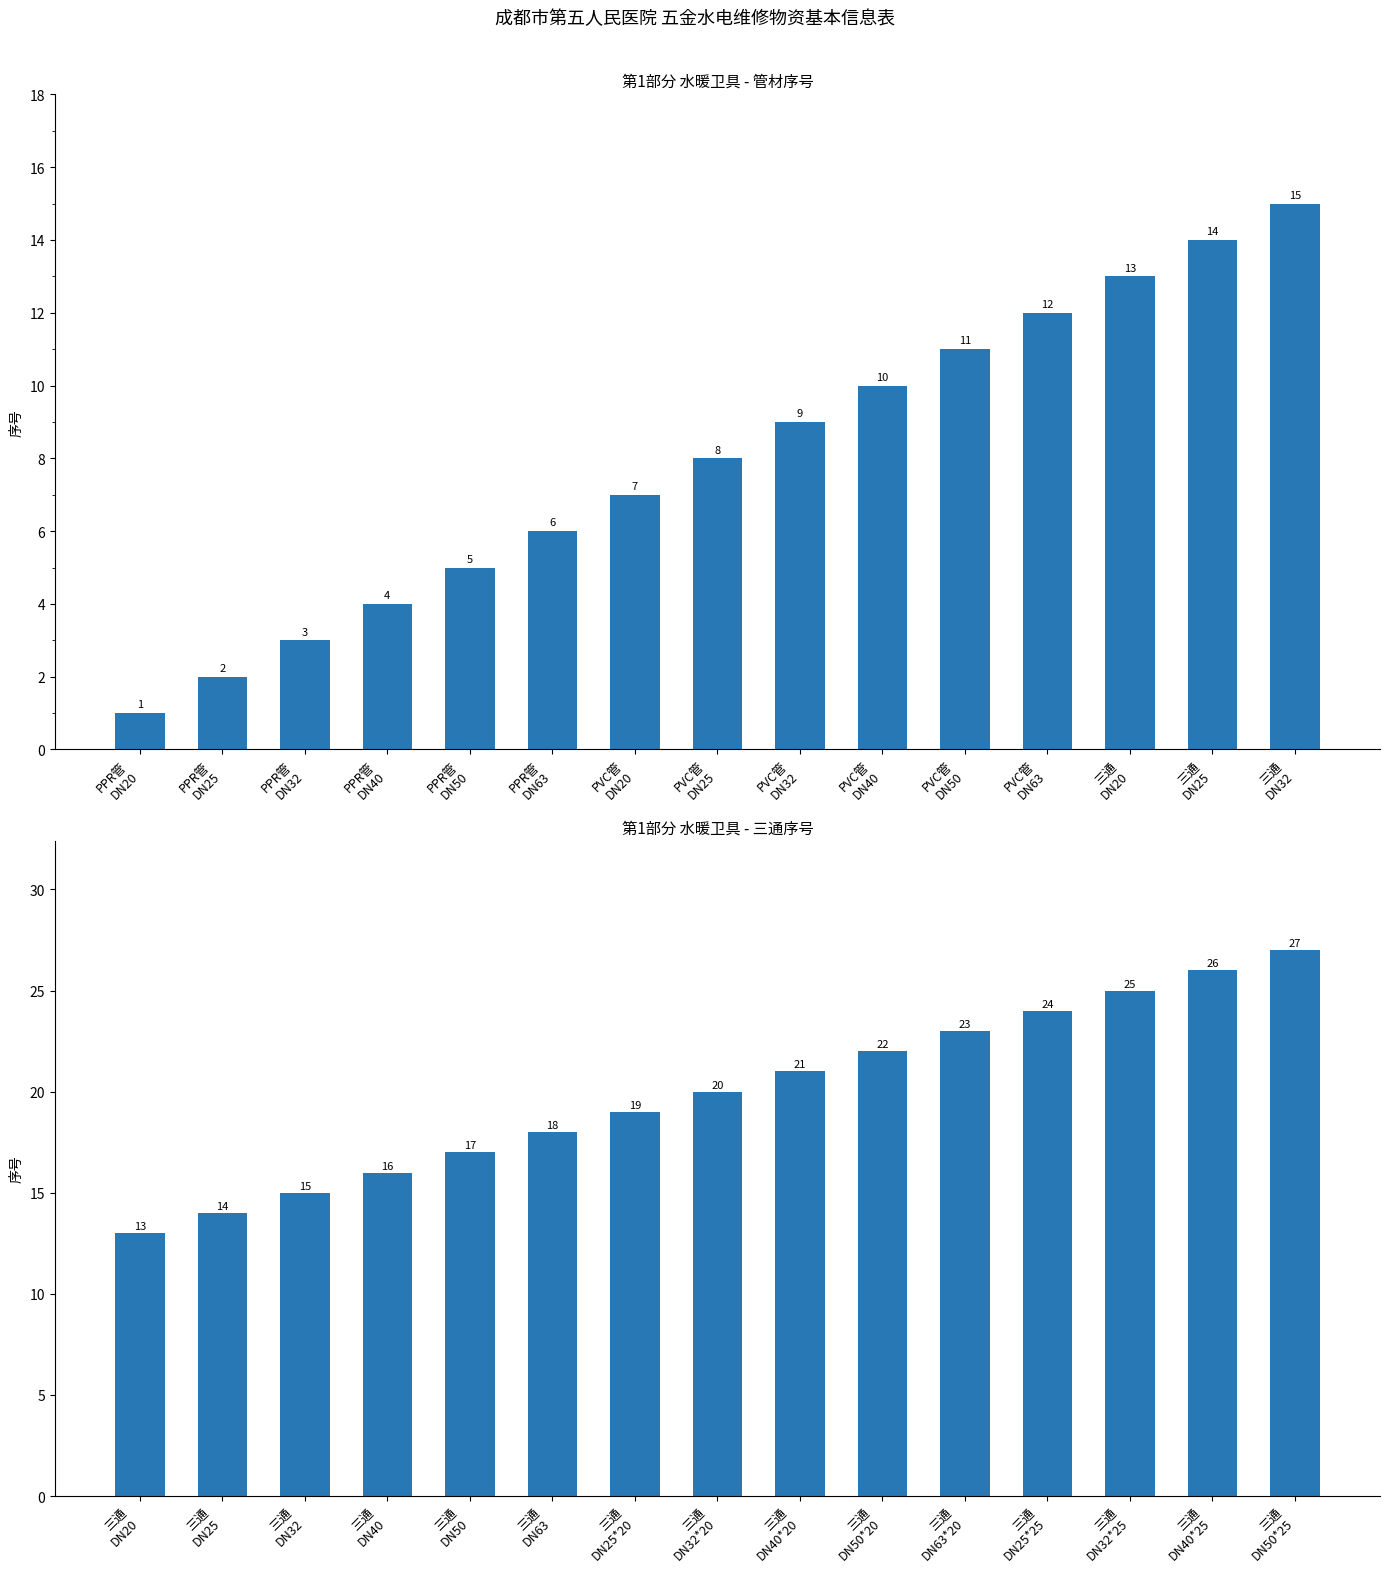

What is the change in value from 三通 DN50 to 三通 DN25*25?

+7